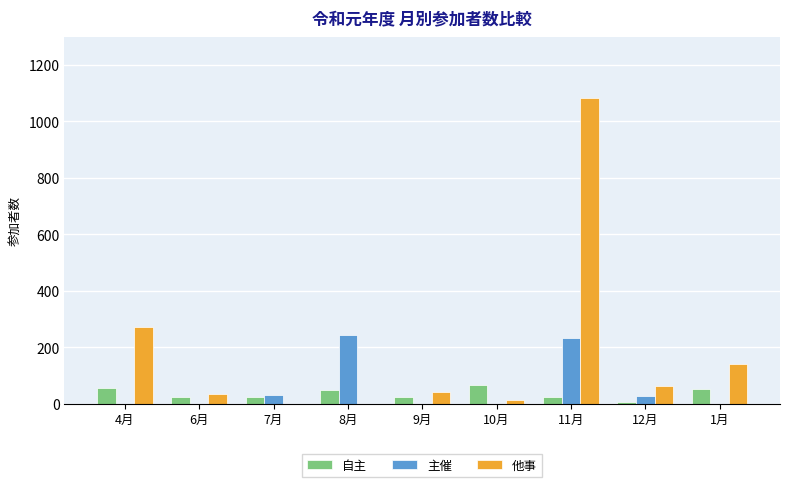

How many categories are shown in the chart?

9